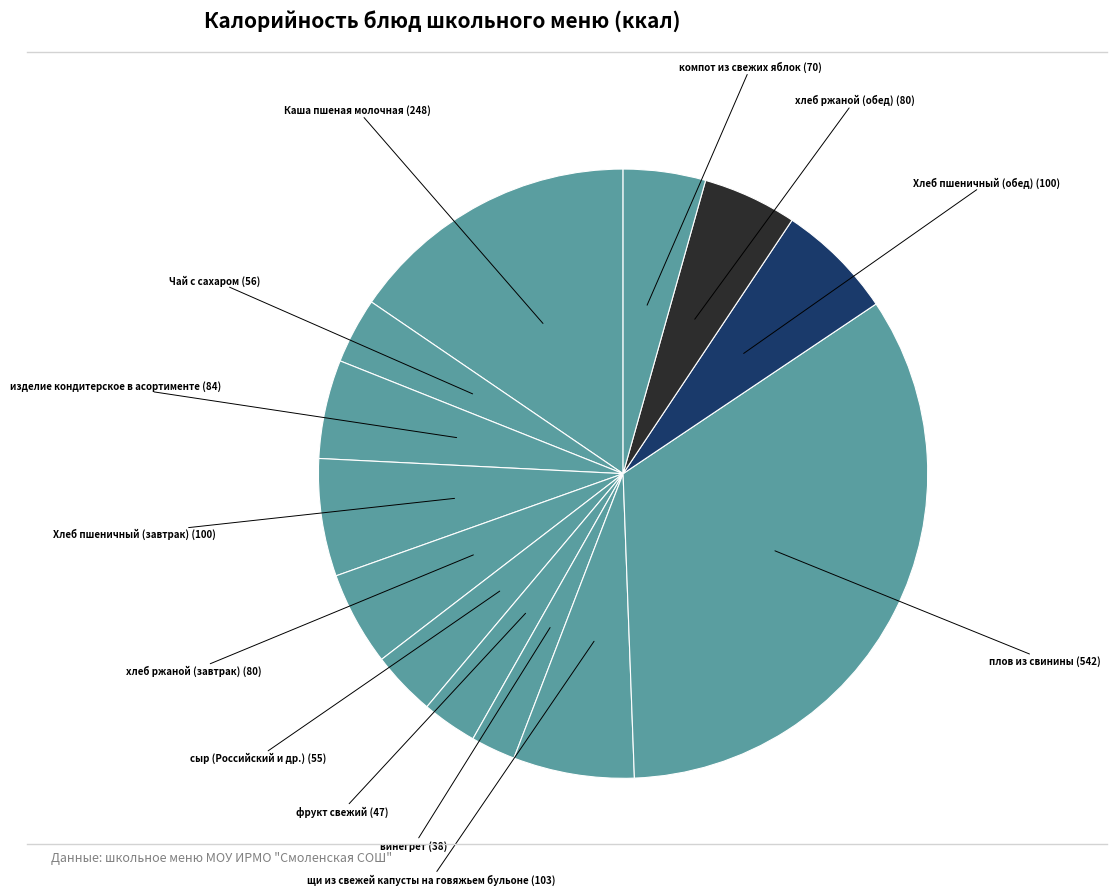

Which slice is the smallest?

винегрет